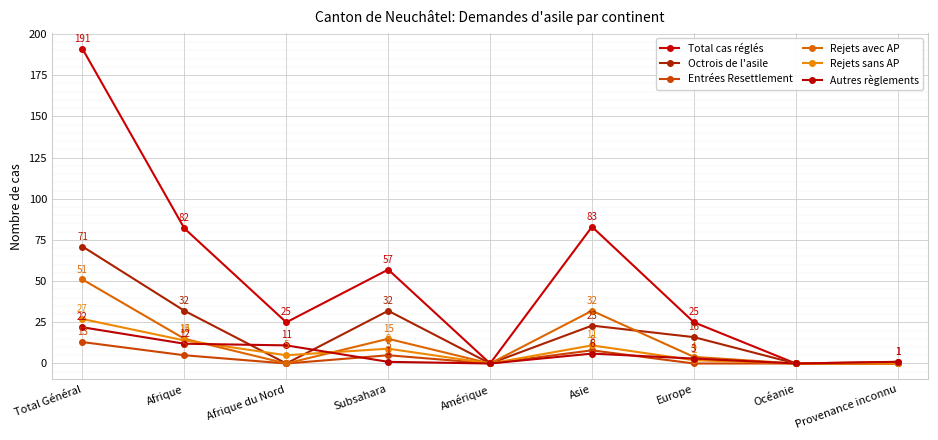

Which series has the largest total across all categories?

Total cas réglés